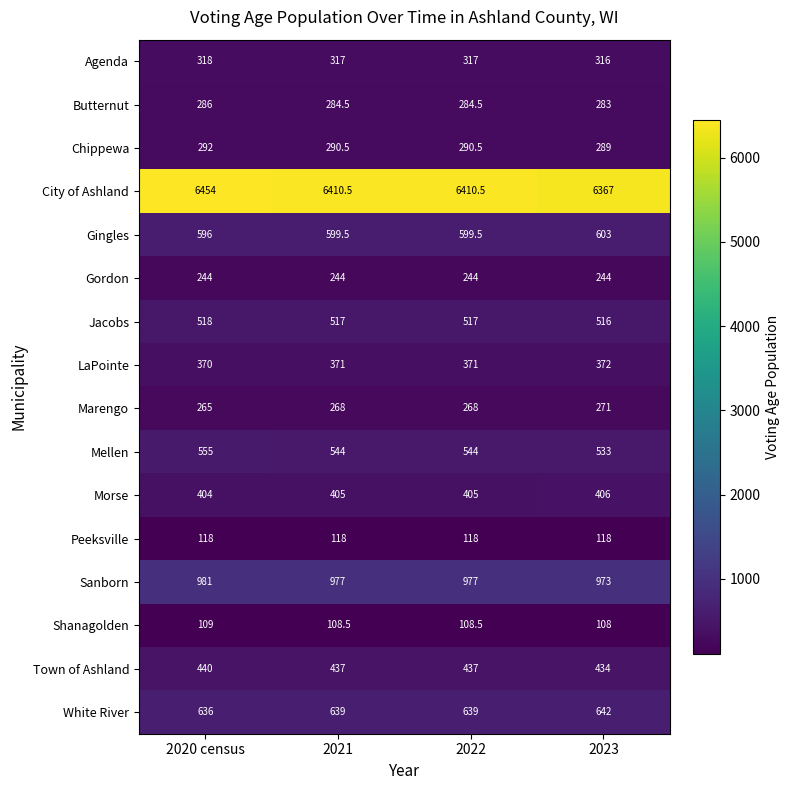

What is the highest value of the Morse series?

406.0